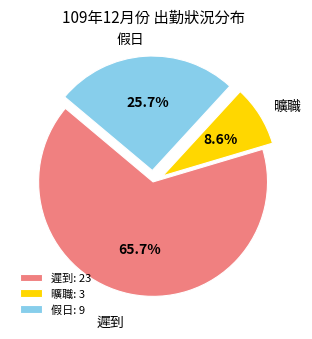

Rank the categories by value from highest to lowest.

遲到, 假日, 曠職